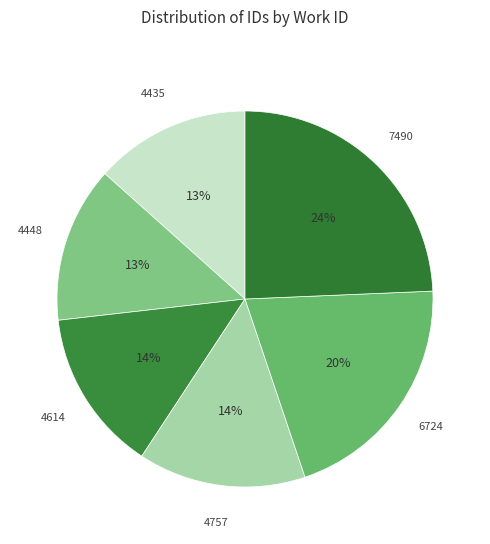

To the nearest percent, what is the difference between the largest and smallest slice percentages?

11%